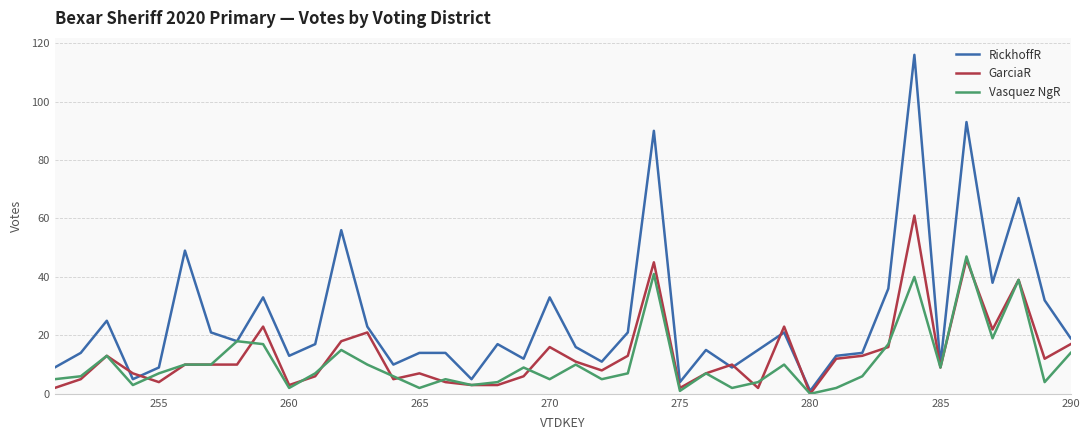

Which series has the largest total across all categories?

RickhoffR